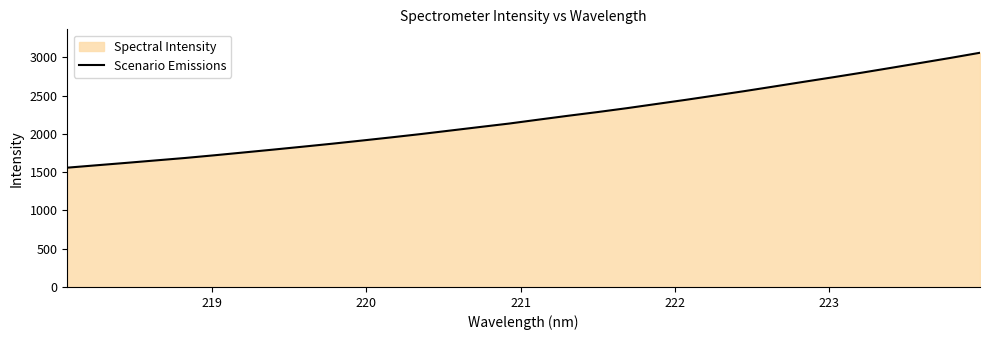

What is the minimum value shown in the chart?

1558.5